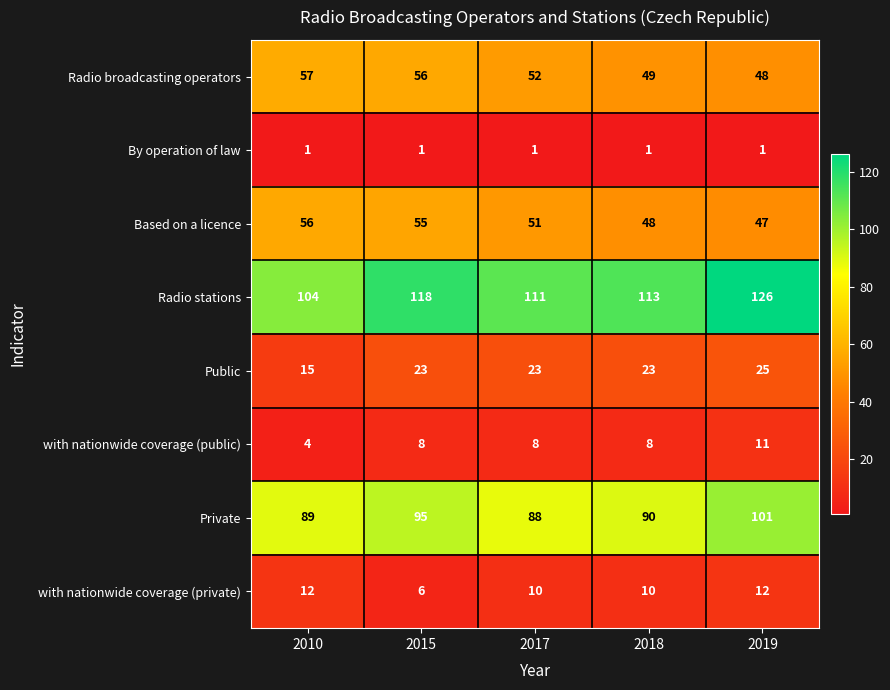

What is the difference between the highest and lowest values at 2019?

125